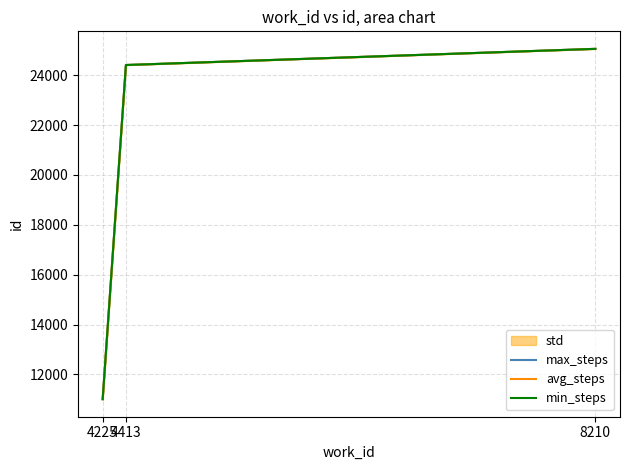

The value of max_steps at 8210 is 25053. True or false?

True